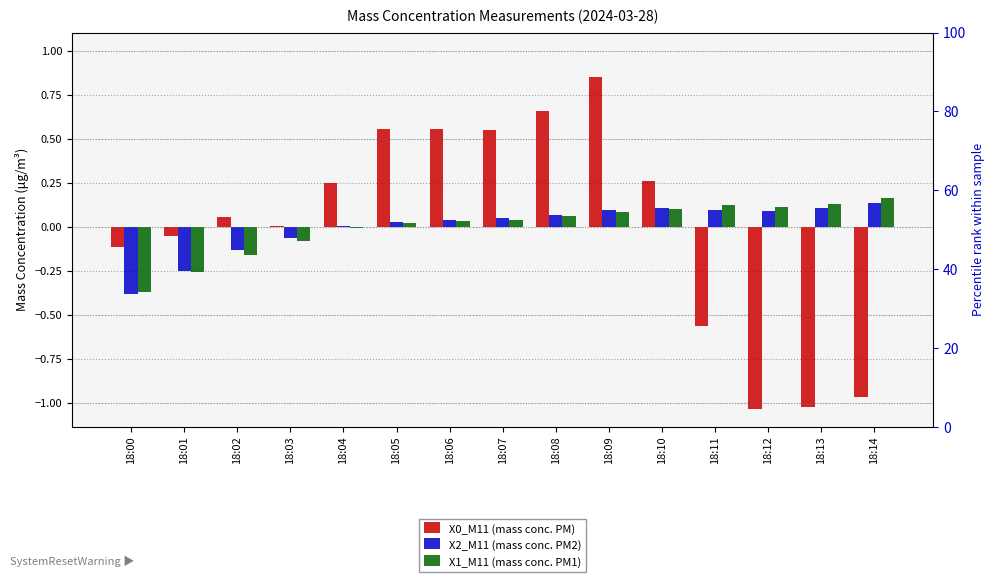

List the series in order of their overall mean, highest first.

X2_M11 (mass conc. PM2), X0_M11 (mass conc. PM), X1_M11 (mass conc. PM1)